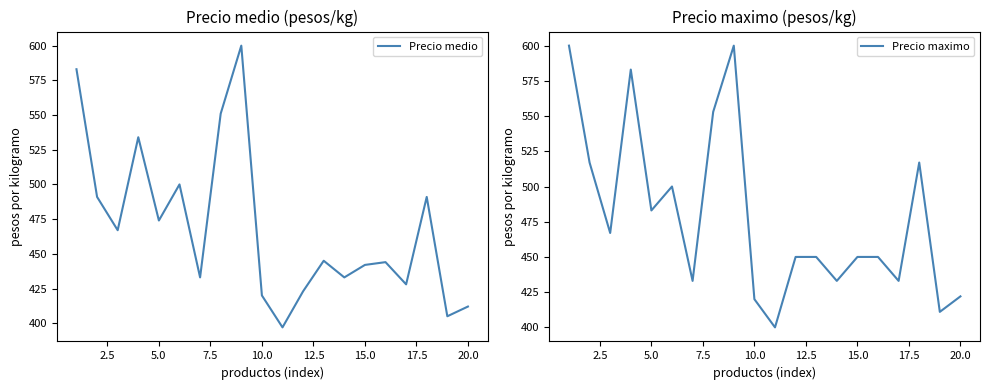

The Precio medio series shows 412 at 20.0. True or false?

True